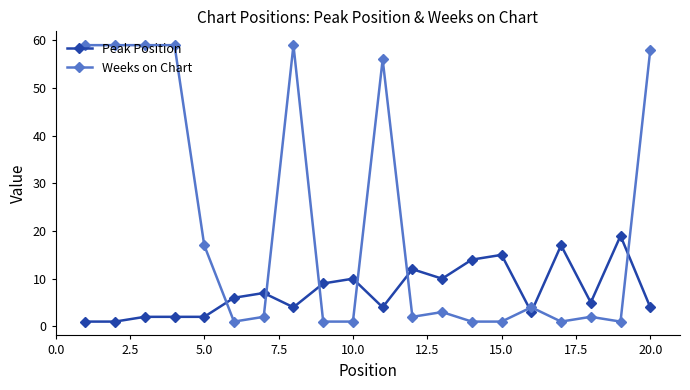

What is the sum of all Weeks on Chart values?

446